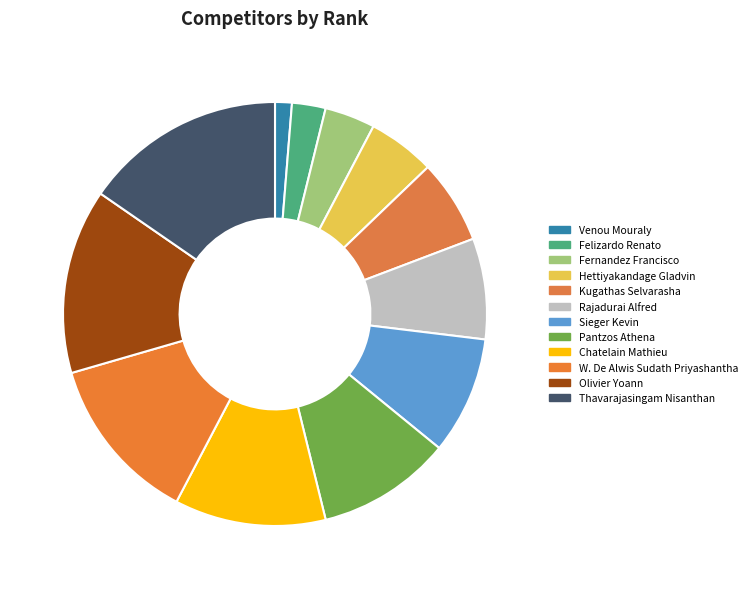

Count the number of slices in the pie.

12